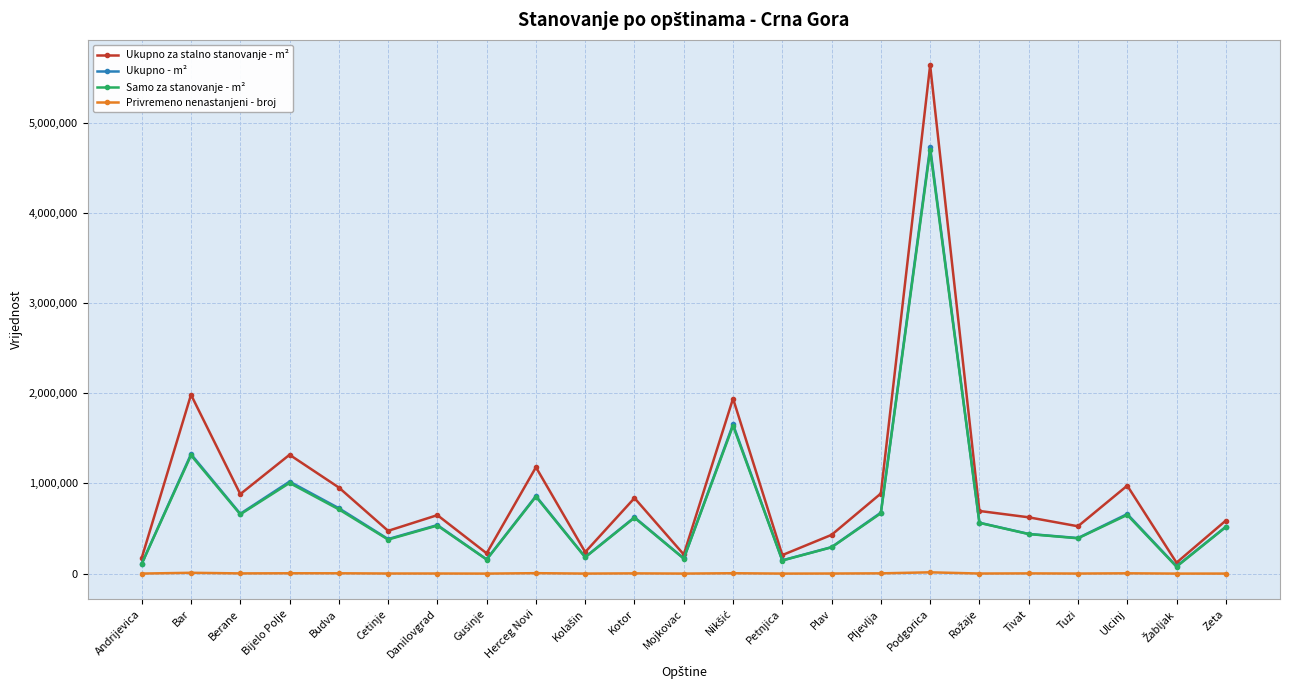

At which category is the sum across all series the highest?

Podgorica